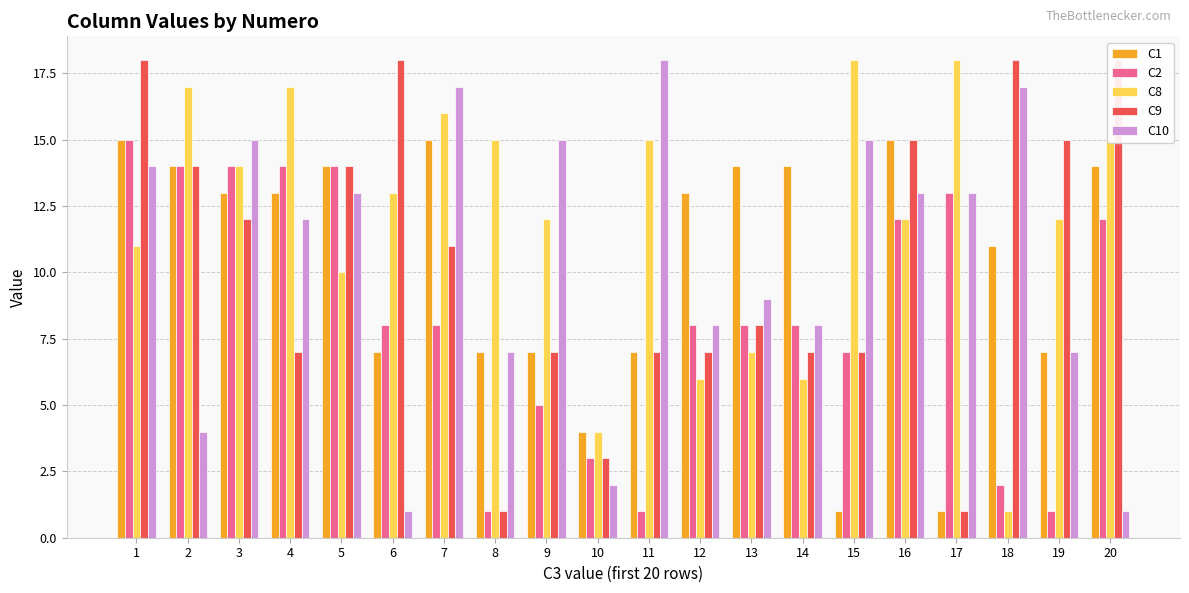

Reading left to right, extract all data points from this chart.

C1: 1=15	2=14	3=13	4=13	5=14	6=7	7=15	8=7	9=7	10=4	11=7	12=13	13=14	14=14	15=1	16=15	17=1	18=11	19=7	20=14
C2: 1=15	2=14	3=14	4=14	5=14	6=8	7=8	8=1	9=5	10=3	11=1	12=8	13=8	14=8	15=7	16=12	17=13	18=2	19=1	20=12
C8: 1=11	2=17	3=14	4=17	5=10	6=13	7=16	8=15	9=12	10=4	11=15	12=6	13=7	14=6	15=18	16=12	17=18	18=1	19=12	20=15
C9: 1=18	2=14	3=12	4=7	5=14	6=18	7=11	8=1	9=7	10=3	11=7	12=7	13=8	14=7	15=7	16=15	17=1	18=18	19=15	20=18
C10: 1=14	2=4	3=15	4=12	5=13	6=1	7=17	8=7	9=15	10=2	11=18	12=8	13=9	14=8	15=15	16=13	17=13	18=17	19=7	20=1